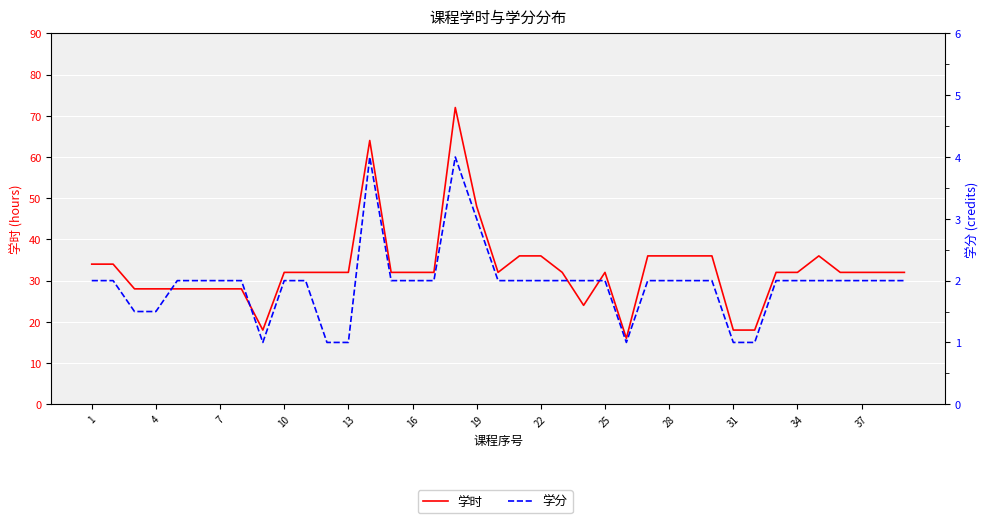

What is the greatest value displayed?

72.0